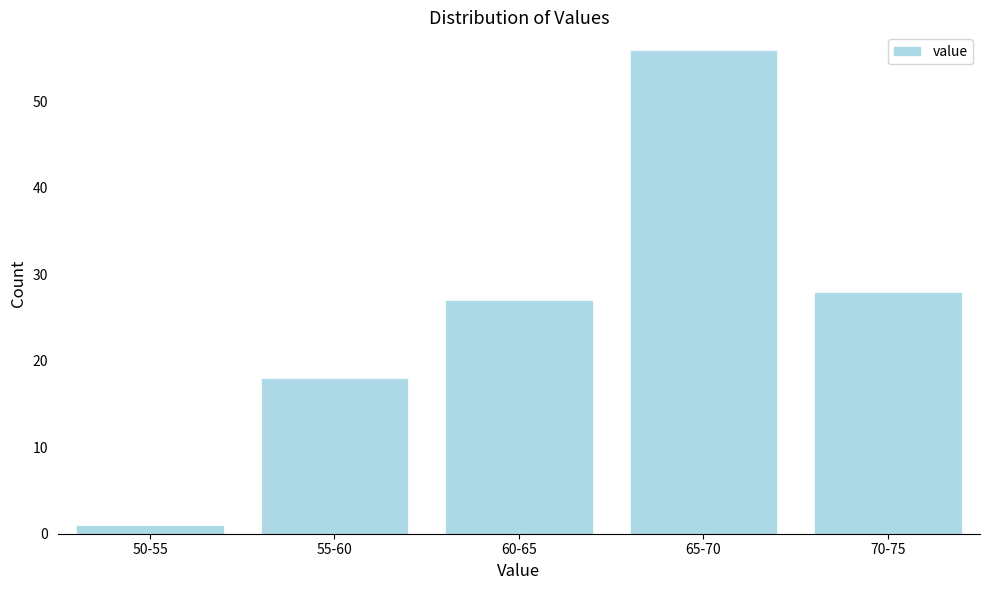

Reading left to right, transcribe all the data shown in this chart.

1	18	27	56	28